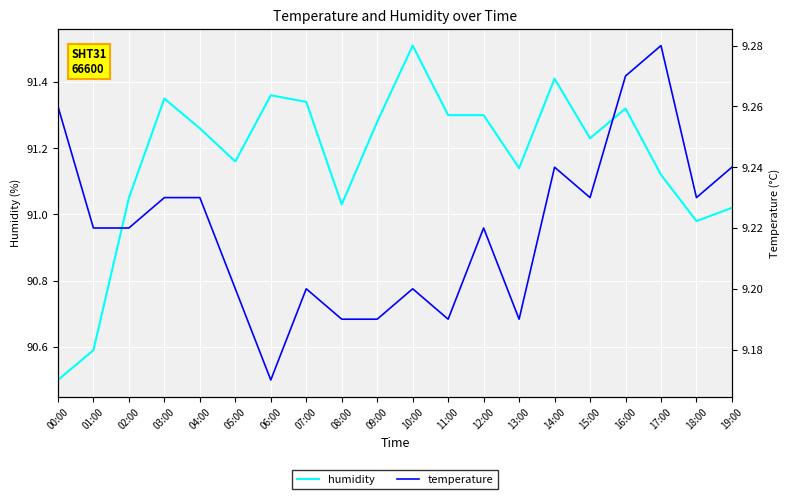

Is it true that humidity equals 122.5 at 11:00?

False